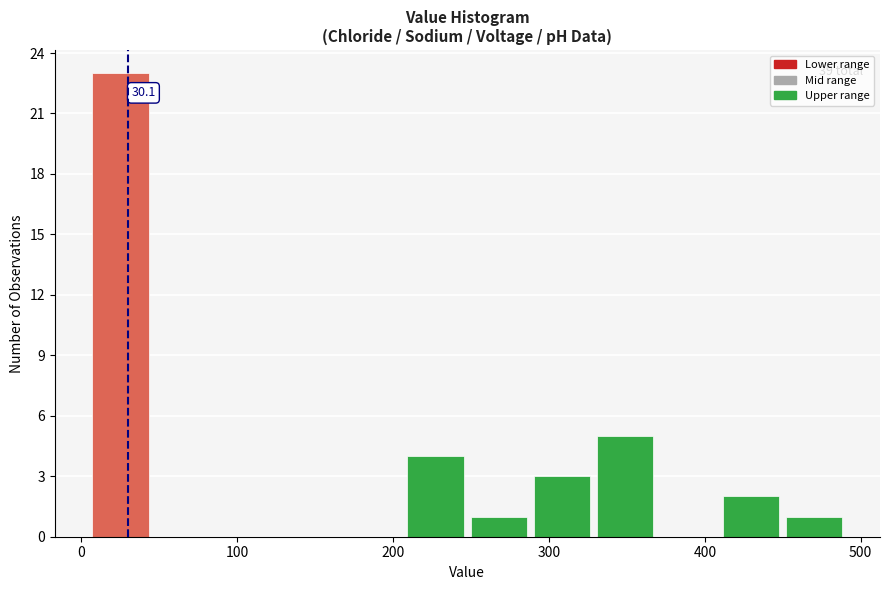

Which range on the x-axis has the tallest bar?

10 to 50